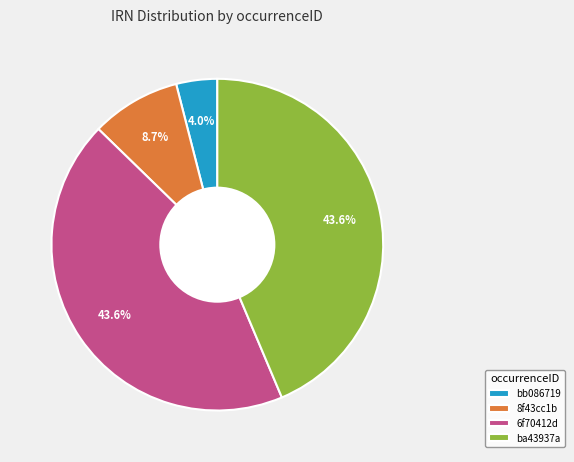

What percentage is the bb086719 slice, to the nearest percent?

4%